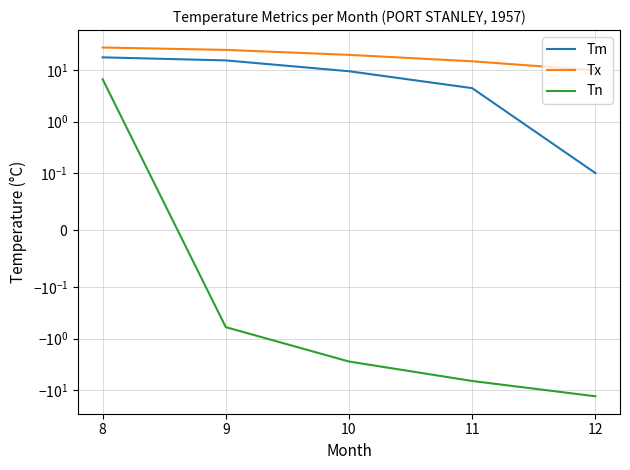

Which series changed the most between 8 and 12?

Tn